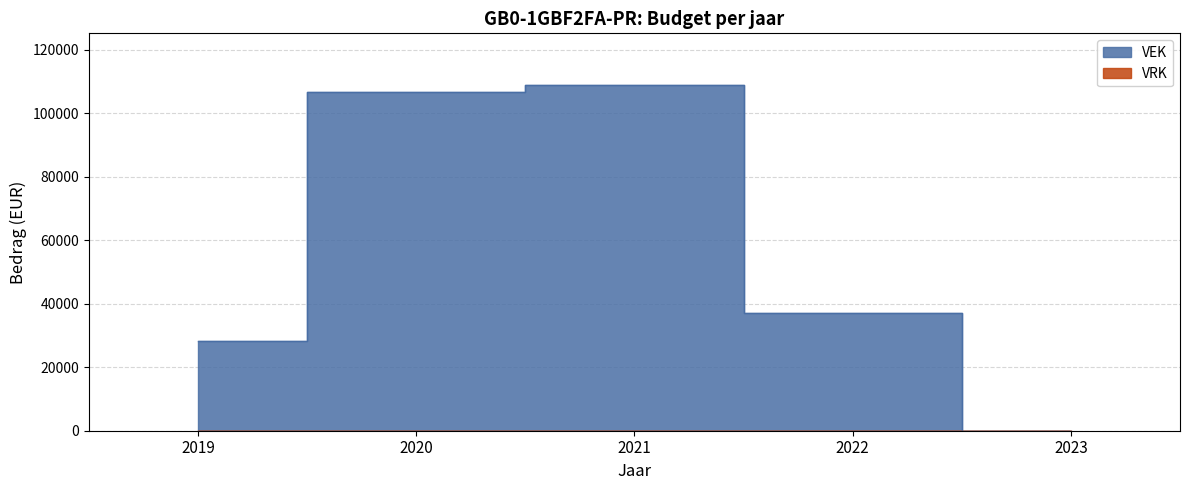

How many data points are above 37150?

2